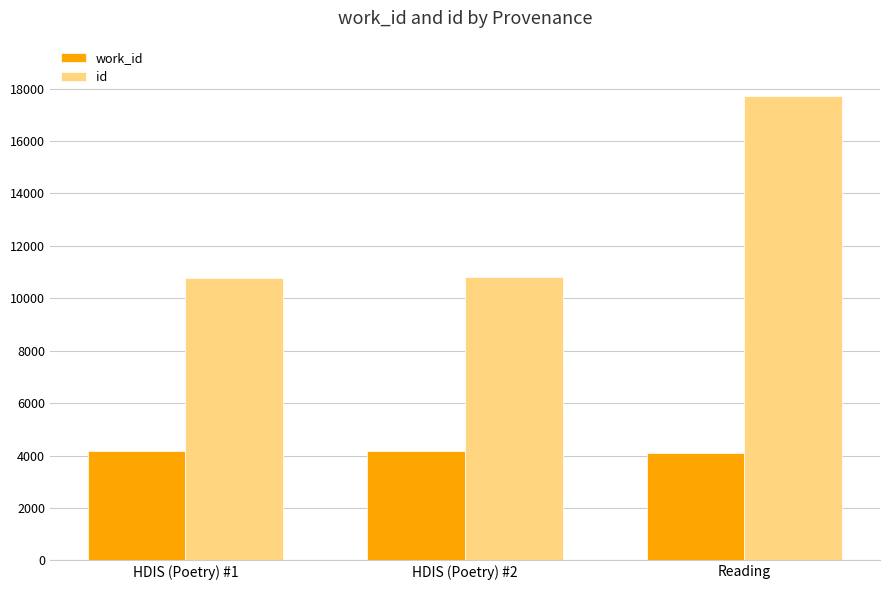

Rank the series by their maximum value, from highest to lowest.

id, work_id